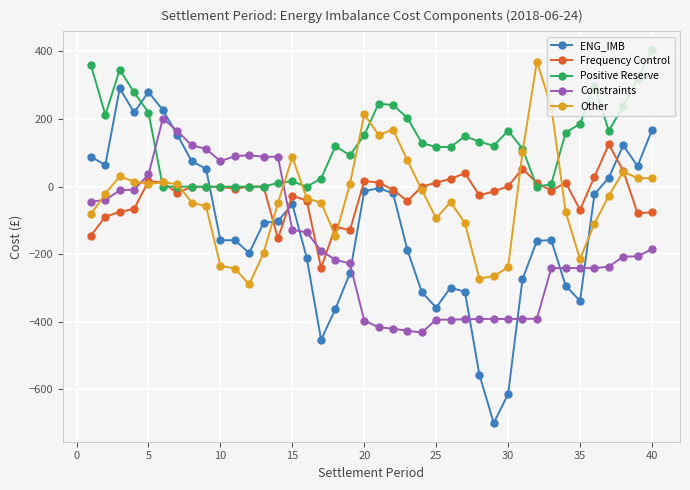

Which series has the largest range (max minus min)?

ENG_IMB